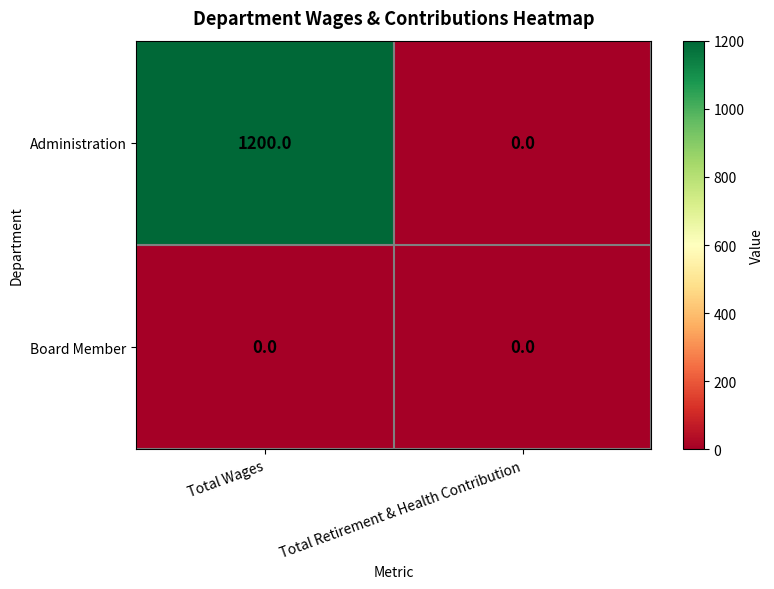

Count the number of categories in the chart.

2